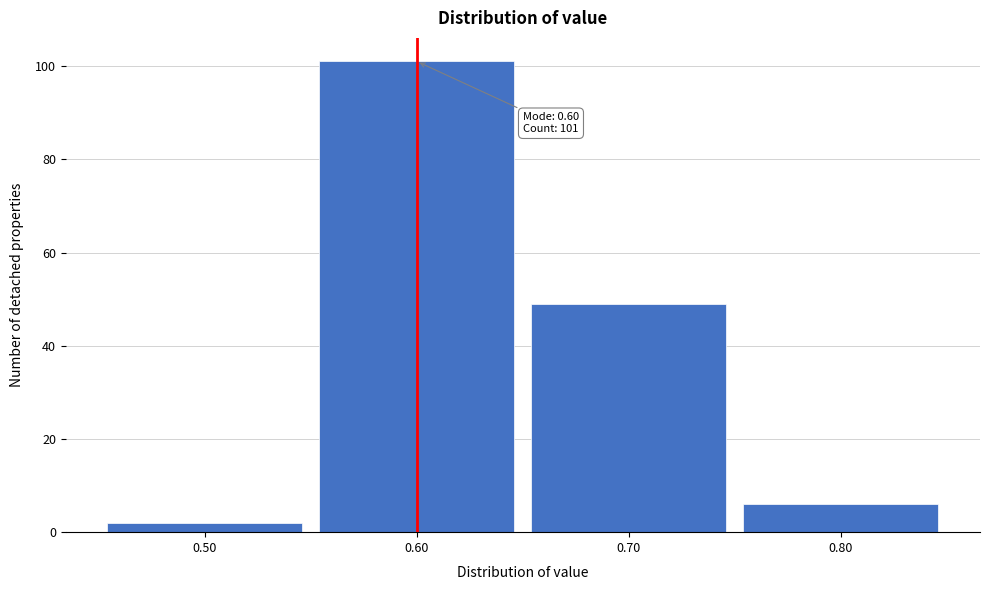

Over which range of the x-axis is the bar tallest?

0.55 to 0.65